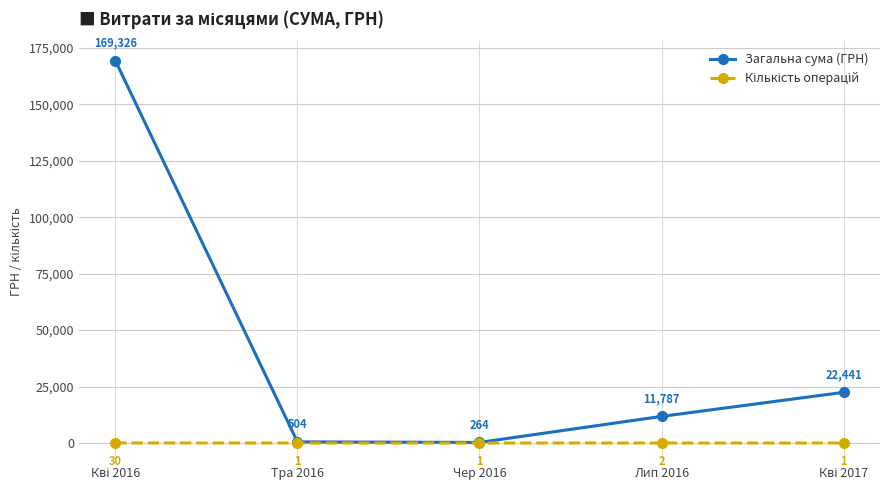

True or false: Загальна сума (ГРН) has more than 1 points higher than both neighbors.

False